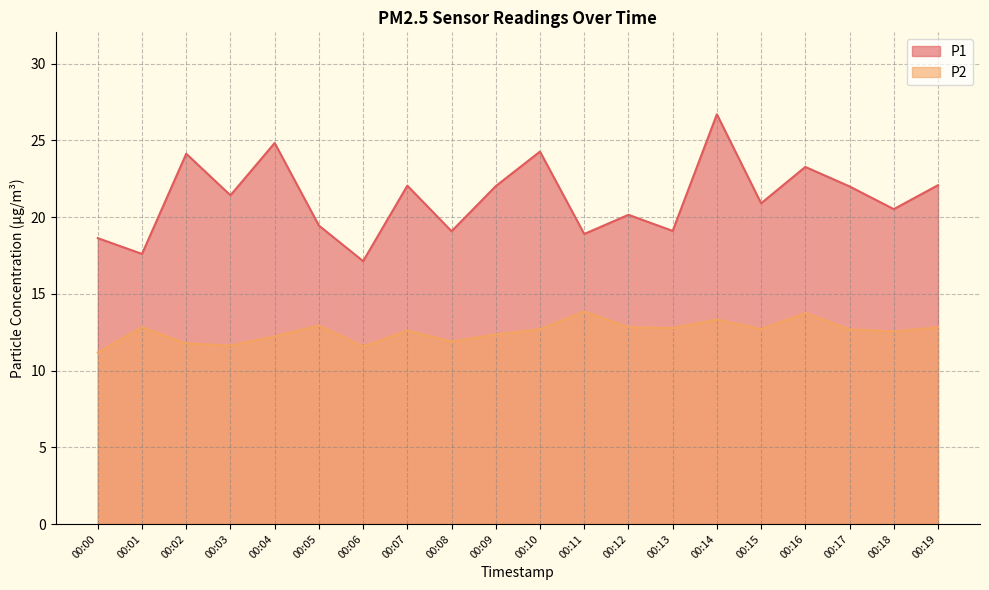

At which label does P2 first exceed 12?

00:01